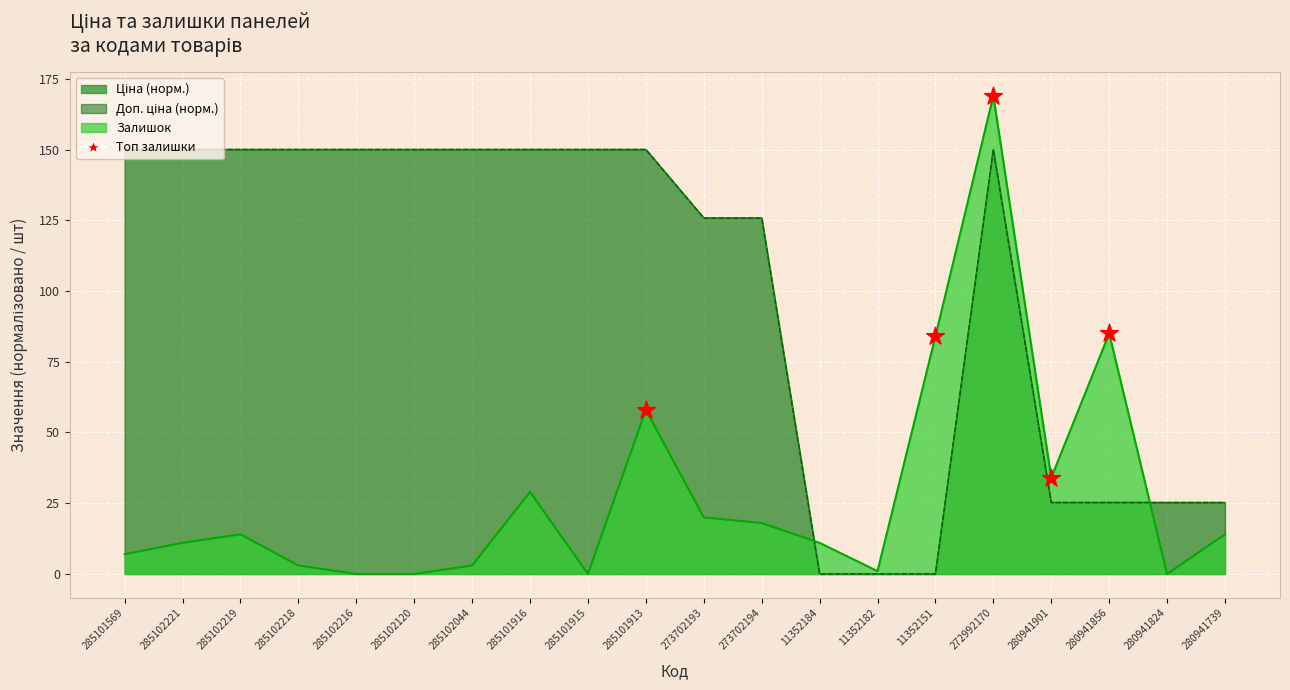

What is the change in value from 285101913 to 11352151?

+26